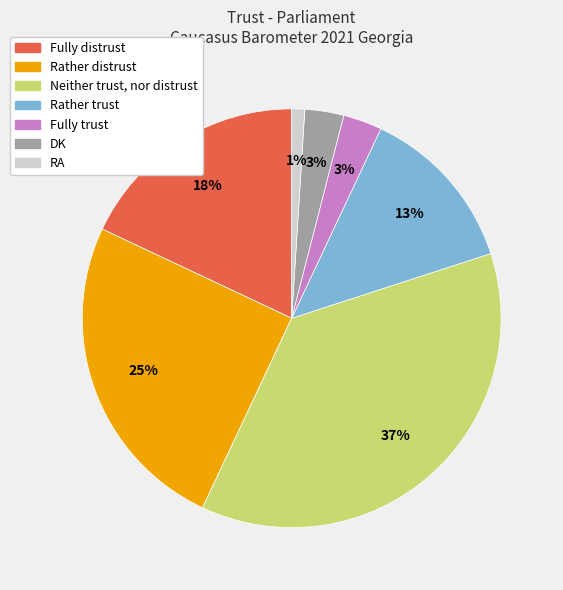

Which has a higher value, Fully distrust or Rather distrust?

Rather distrust